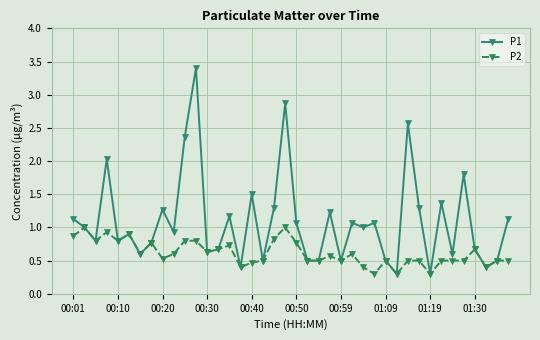

Which series has the largest range (max minus min)?

P1